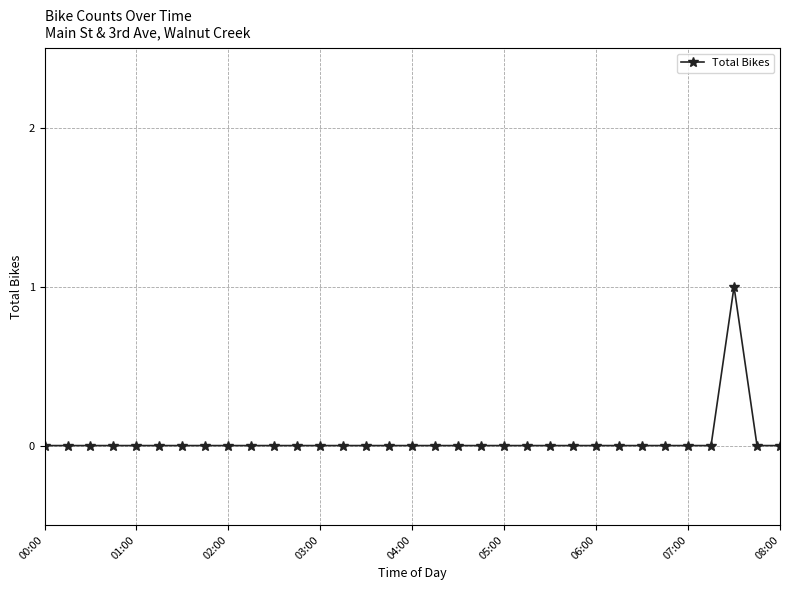

How many data points does each series have?

33